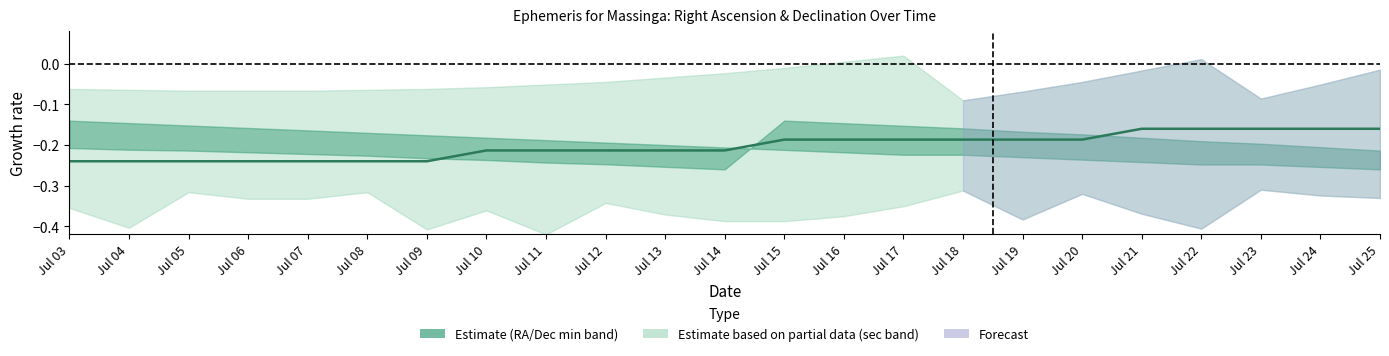

What is the difference between the values at Jul 07 and Jul 15?

0.1